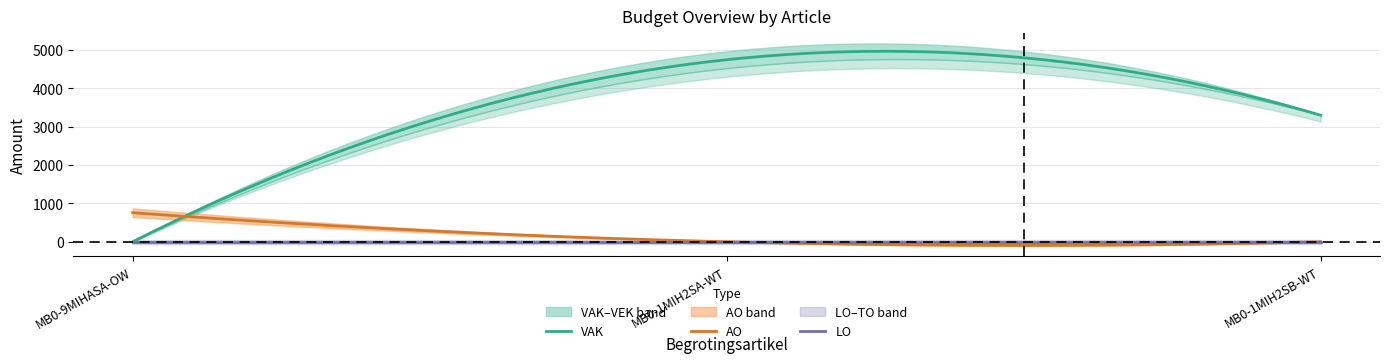

Reading left to right, list all the values displayed in this chart.

VAK: 0	4526	3300
VEK: 0	4964	3300
AO: 758	0	0
TO: 0	0	0
LO: 0	0	0